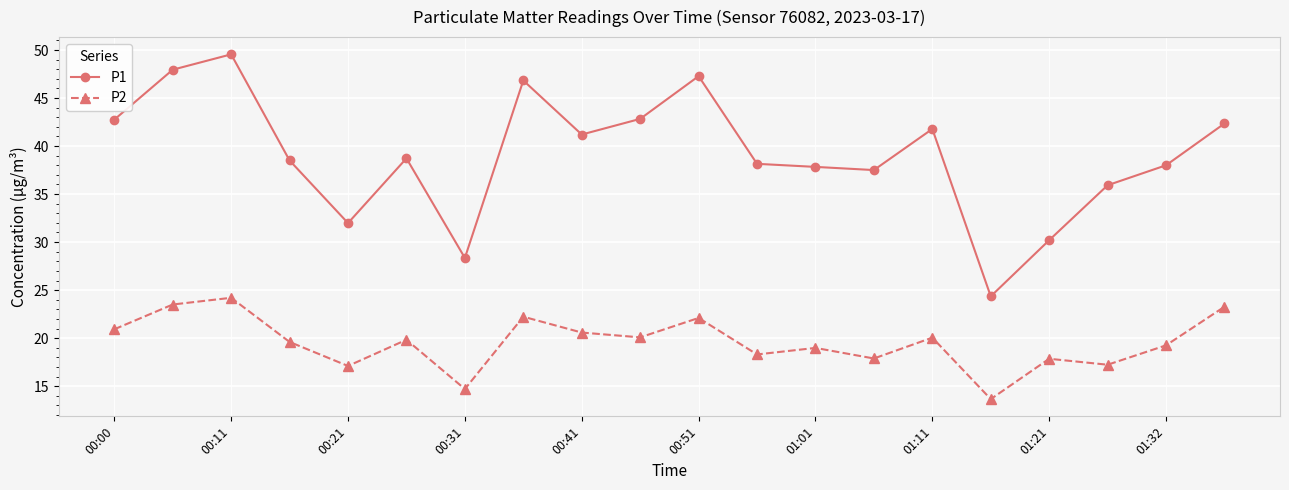

True or false: P1 has more than 1 interior local peaks.

True